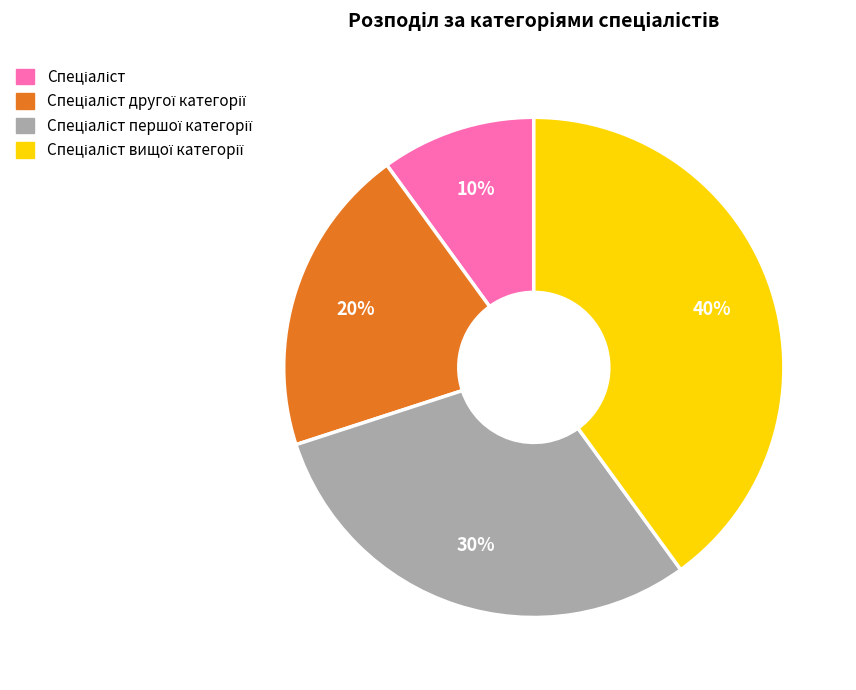

To the nearest percent, what is the difference between the largest and smallest slice percentages?

30%